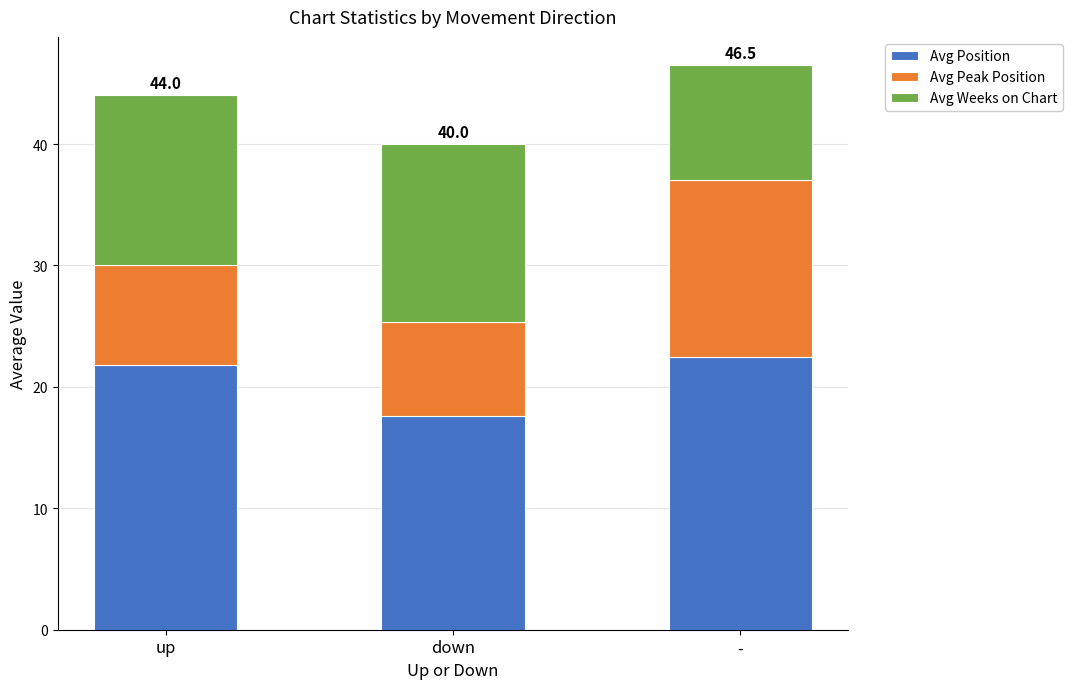

The value of Avg Position at down is 17.6. True or false?

True